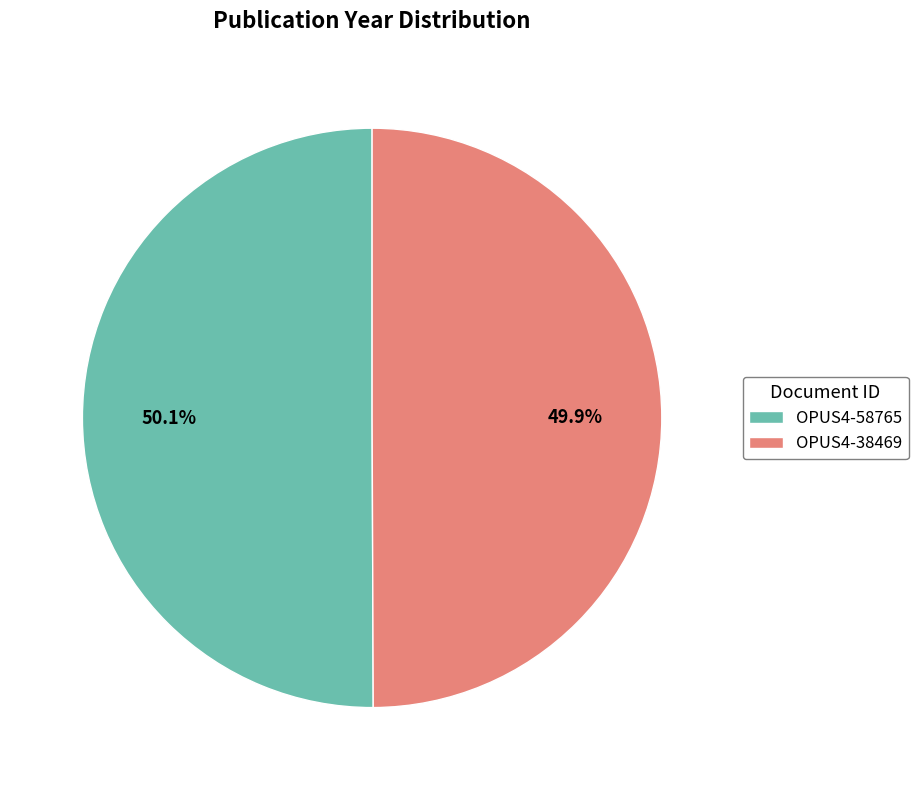

What percentage is the OPUS4-58765 slice, to the nearest percent?

50%